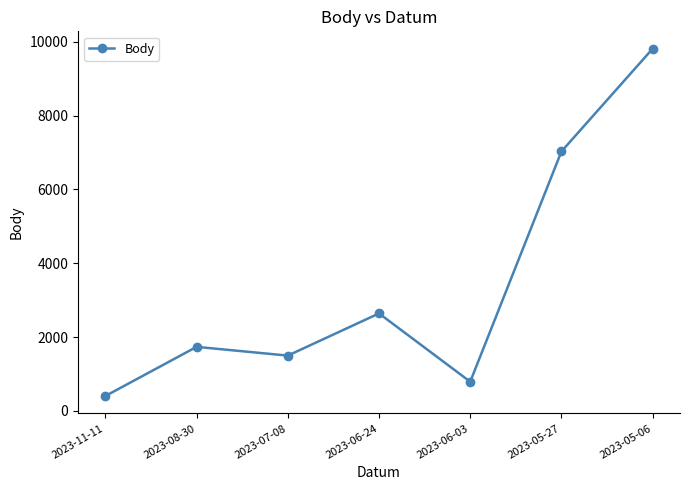

The value at 2023-06-03 is 789. True or false?

True